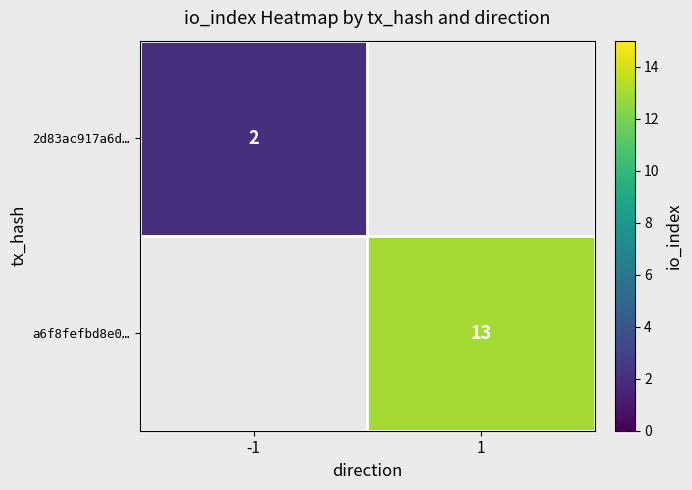

True or false: a6f8fefbd8e0… has a value of 17 at 1.

False